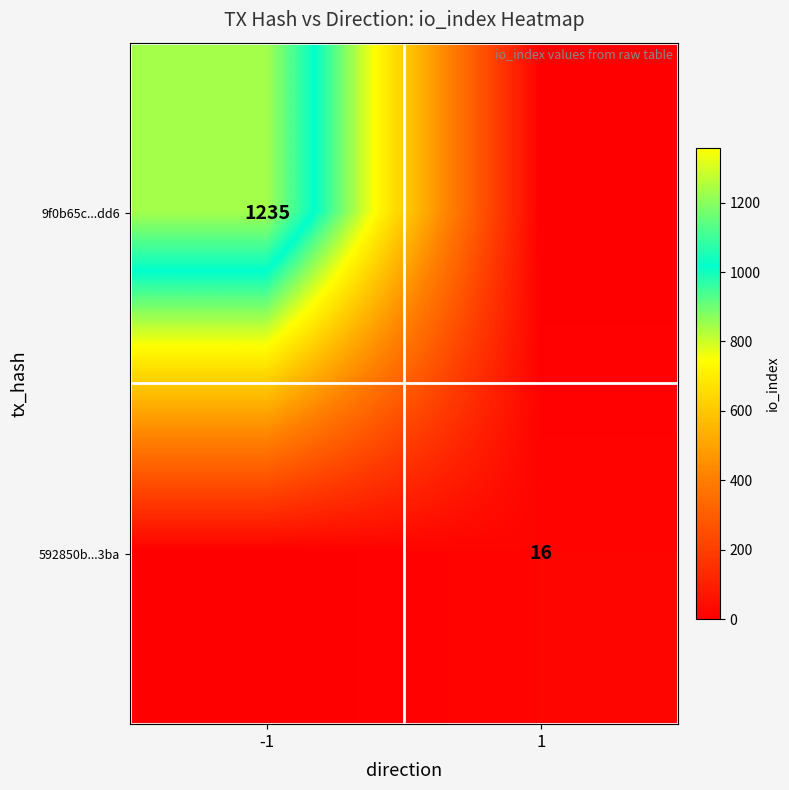

Which label corresponds to the smallest value in the chart?

1